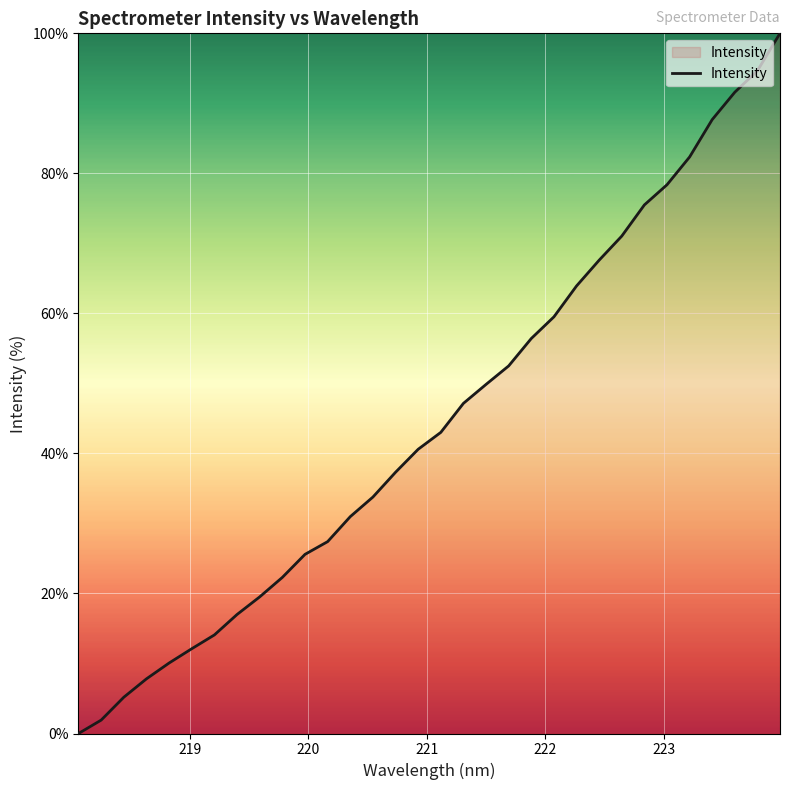

What is the maximum value shown in the chart?

100.0